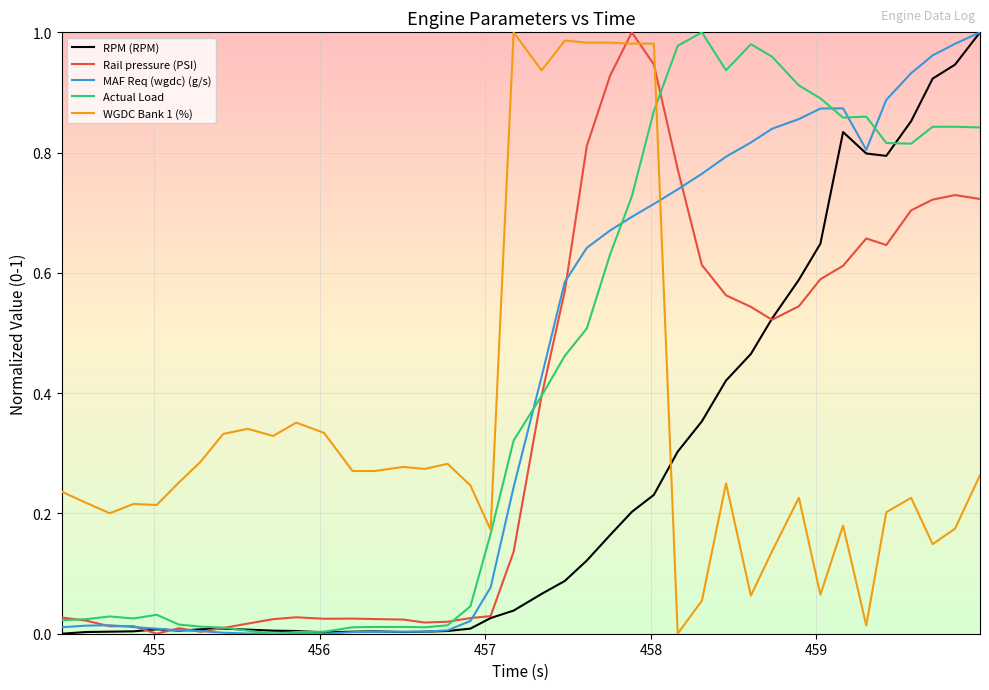

After their last crossing, which series has the higher values: RPM (RPM) or WGDC Bank 1 (%)?

RPM (RPM)